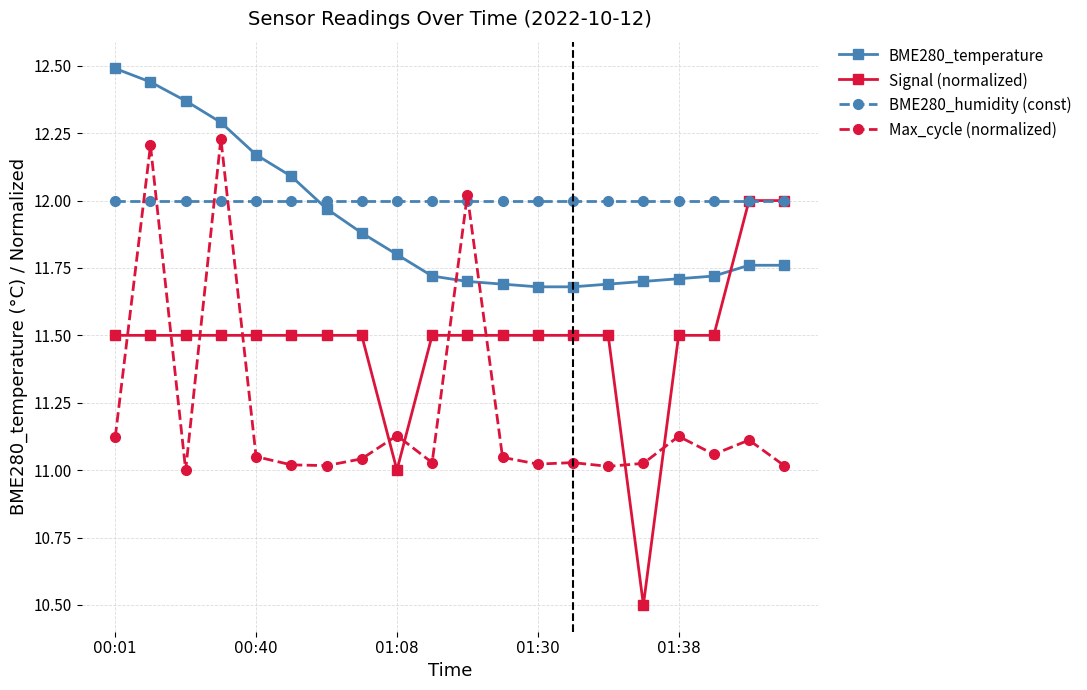

Which series has the largest range (max minus min)?

Signal (normalized)